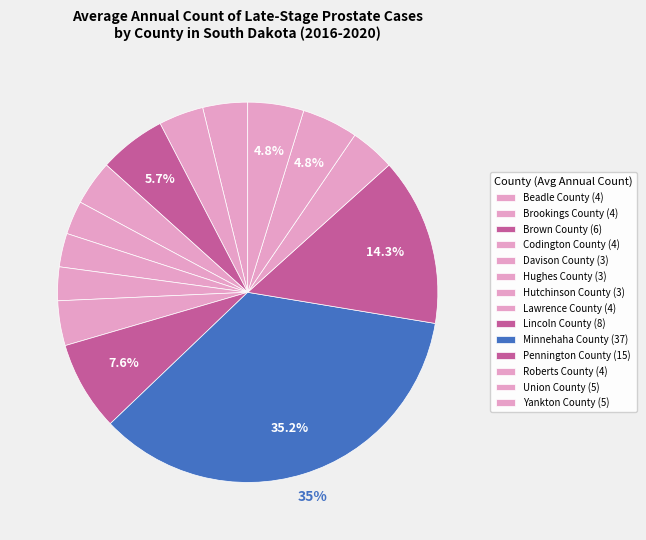

Which slice is the largest?

Minnehaha County